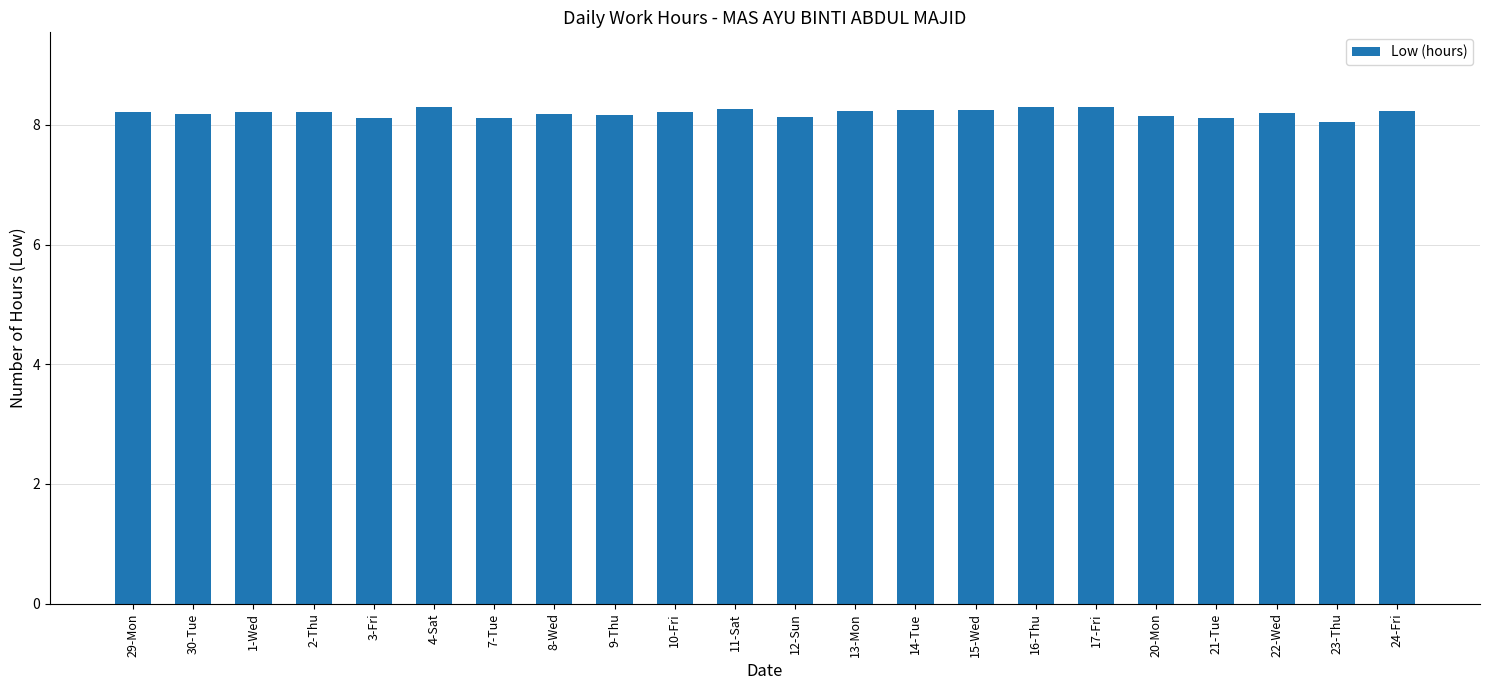

What is the minimum value shown in the chart?

8.0